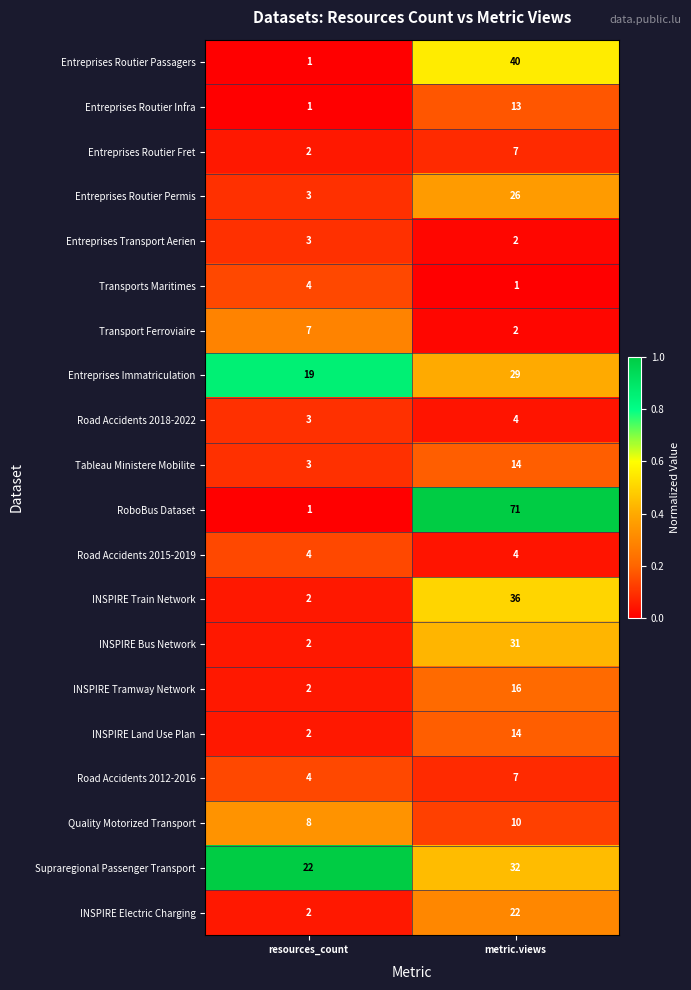

List the labels in order of Quality Motorized Transport value, smallest first.

resources_count, metric.views